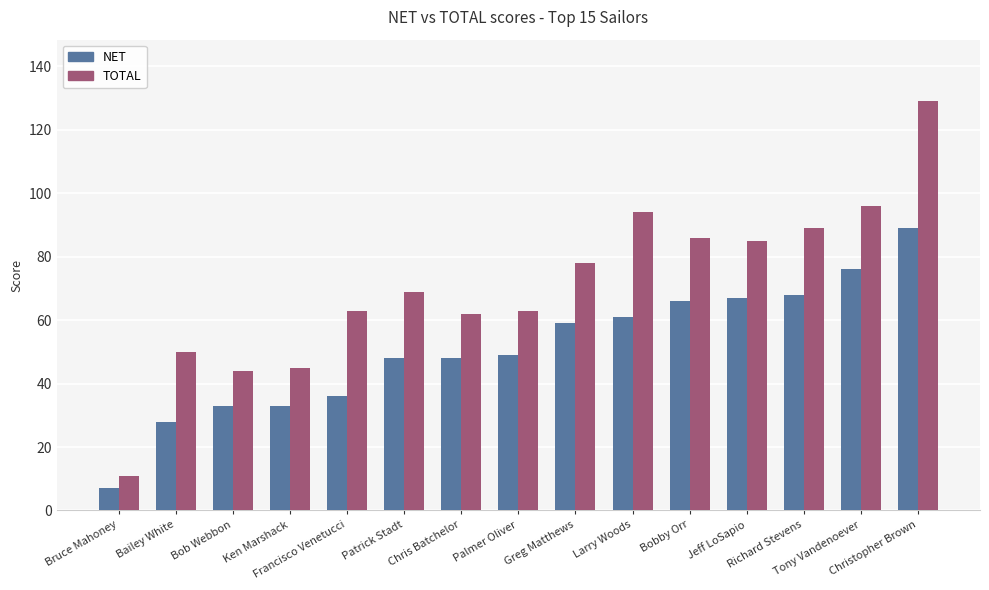

Reading left to right, list all the values displayed in this chart.

NET: Bruce Mahoney=7	Bailey White=28	Bob Webbon=33	Ken Marshack=33	Francisco Venetucci=36	Patrick Stadt=48	Chris Batchelor=48	Palmer Oliver=49	Greg Matthews=59	Larry Woods=61	Bobby Orr=66	Jeff LoSapio=67	Richard Stevens=68	Tony Vandenoever=76	Christopher Brown=89
TOTAL: Bruce Mahoney=11	Bailey White=50	Bob Webbon=44	Ken Marshack=45	Francisco Venetucci=63	Patrick Stadt=69	Chris Batchelor=62	Palmer Oliver=63	Greg Matthews=78	Larry Woods=94	Bobby Orr=86	Jeff LoSapio=85	Richard Stevens=89	Tony Vandenoever=96	Christopher Brown=129